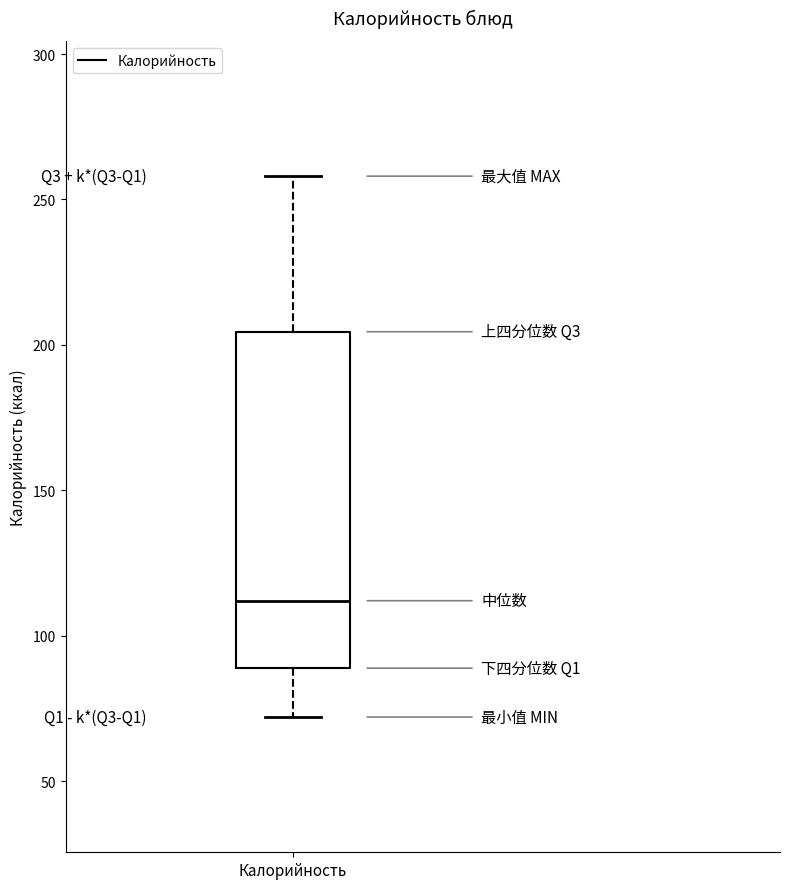

Read this box plot against the y-axis: the position of the median line, the range covered by the box, and the ends of both whiskers. The values are not printed on the chart, so give them approximately, as read against the axis.

median 110, box 90 to 205, whiskers 70 to 260